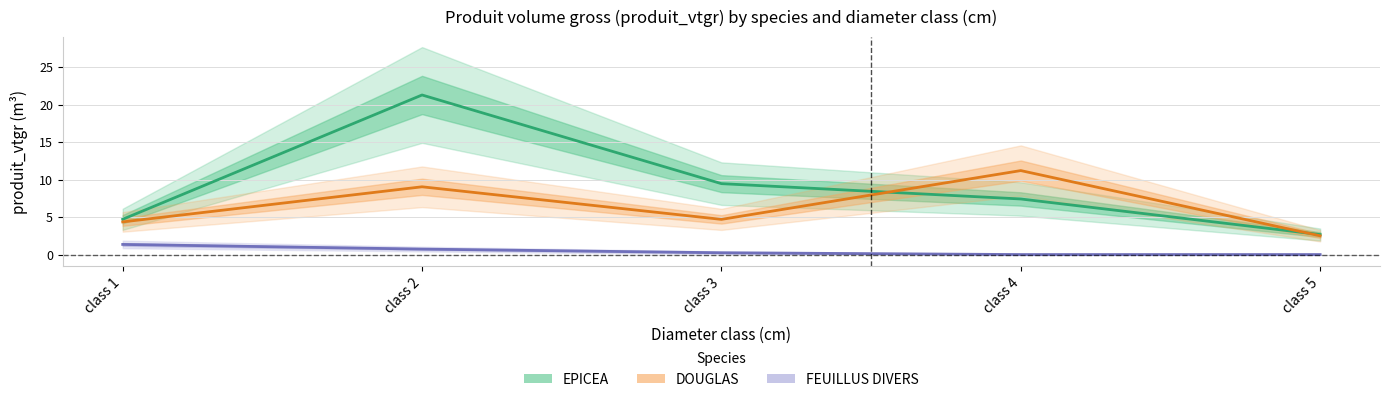

Does the chart display data point markers on the line(s)?

No